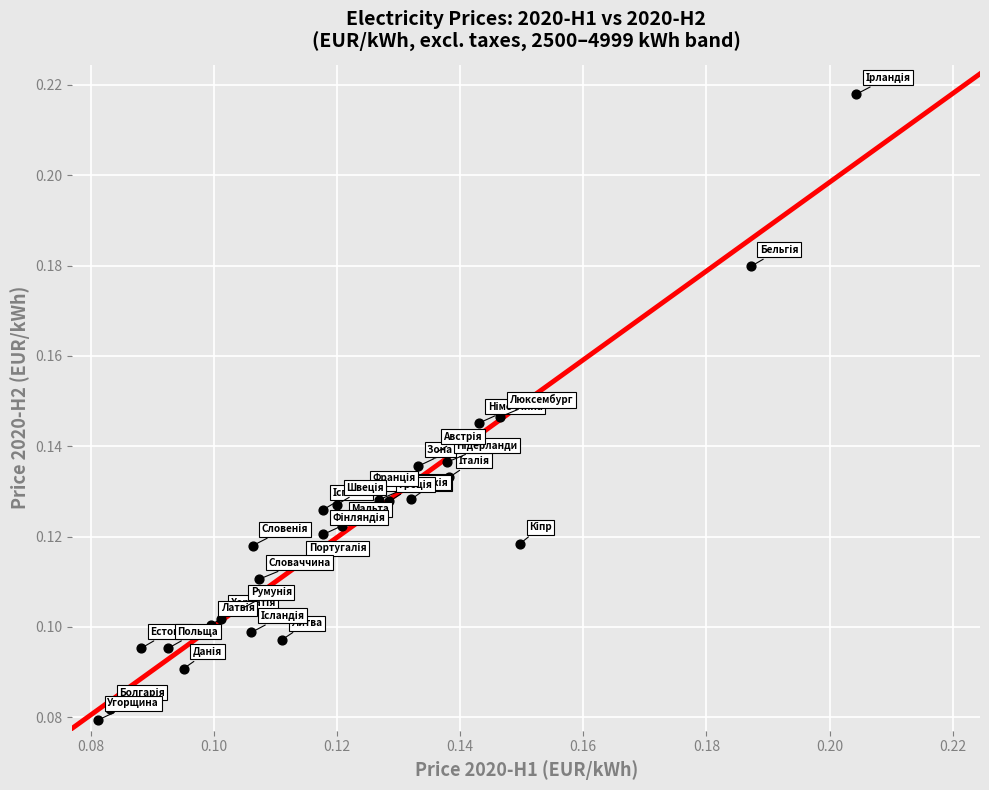

How many data points are displayed?

30